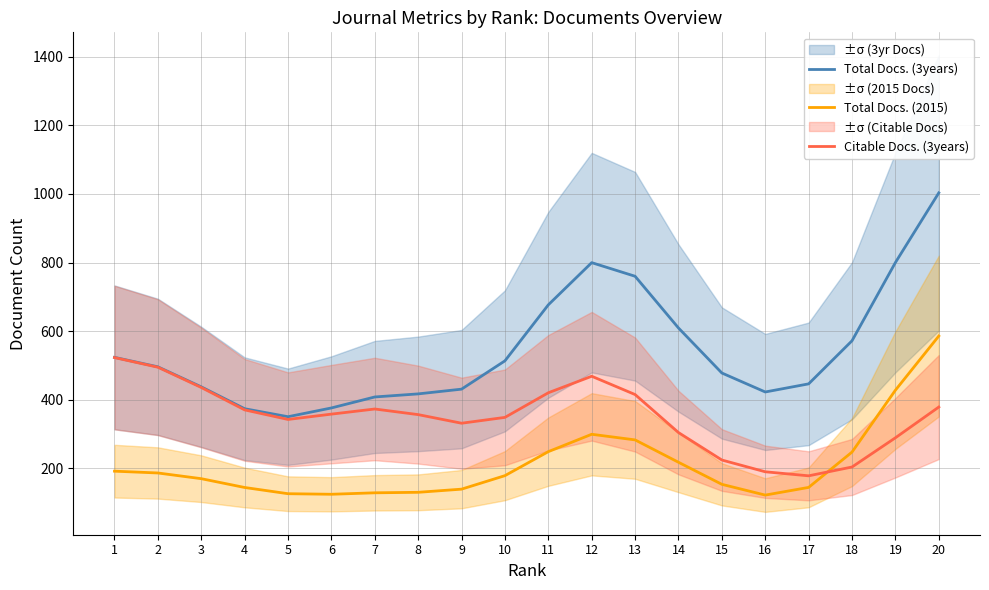

At how many categories does at least one series exceed 252?

20